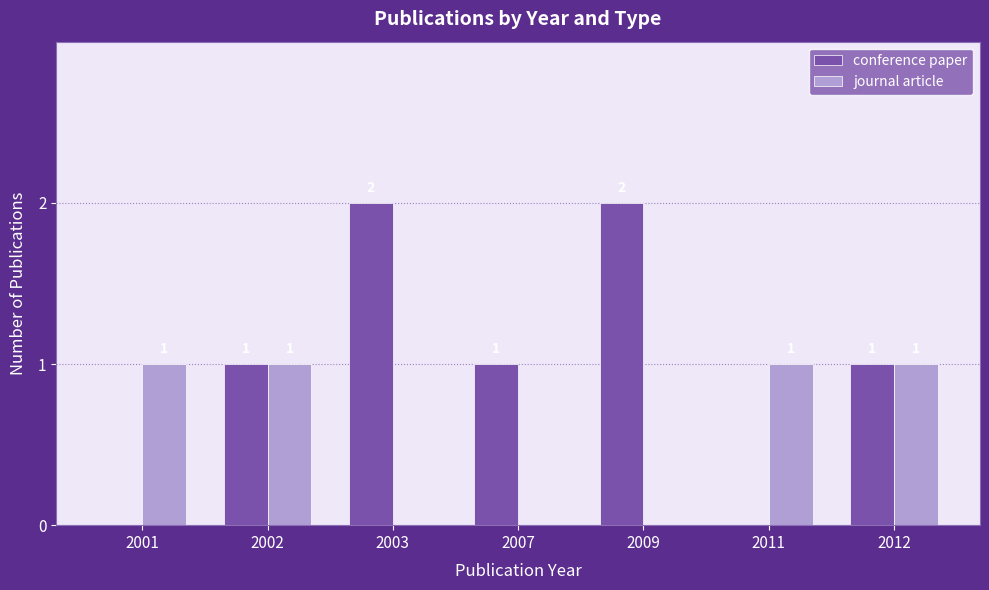

What is the sum of all journal article values?

4